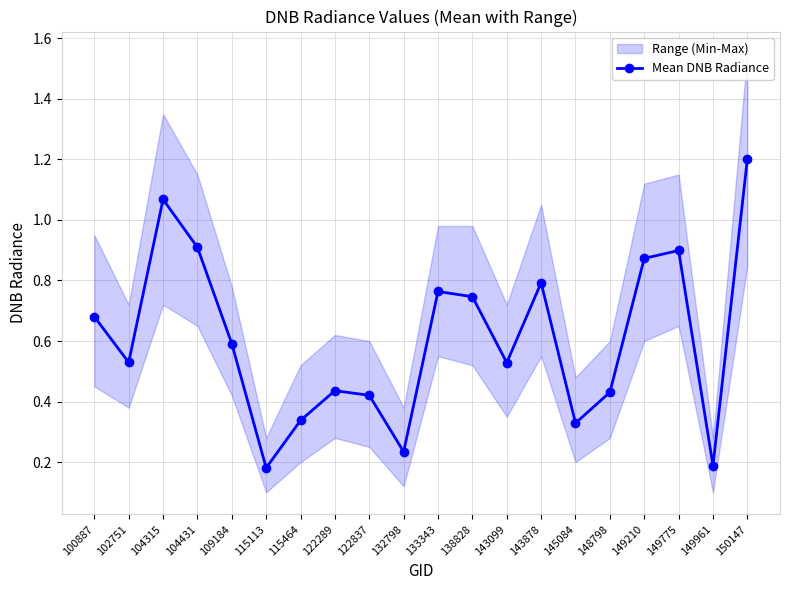

Between 149961 and 133343, which is larger?

133343